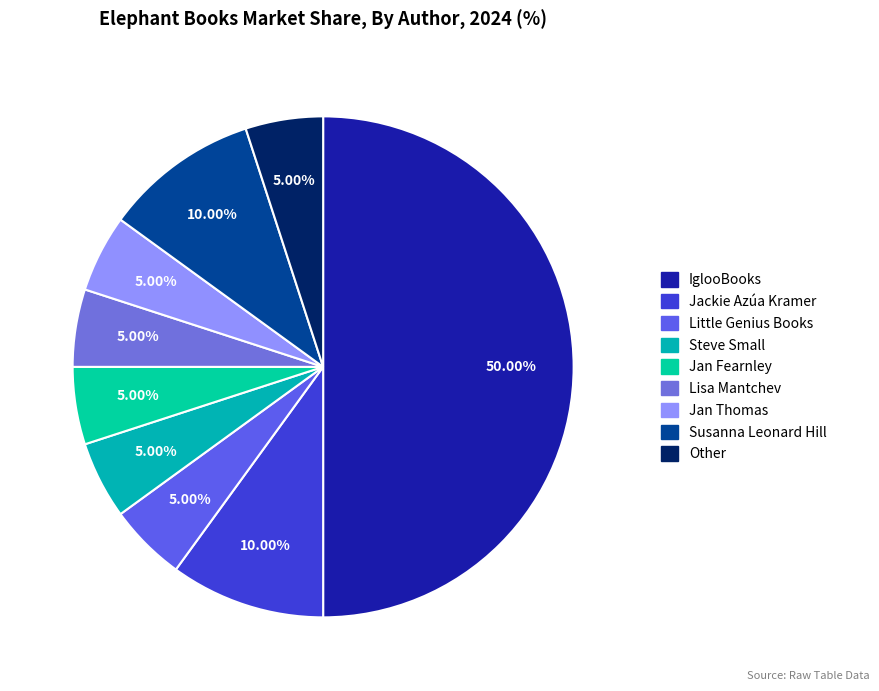

Rank the categories by value from lowest to highest.

Little Genius Books, Steve Small, Jan Fearnley, Lisa Mantchev, Jan Thomas, Other, Jackie Azúa Kramer, Susanna Leonard Hill, IglooBooks